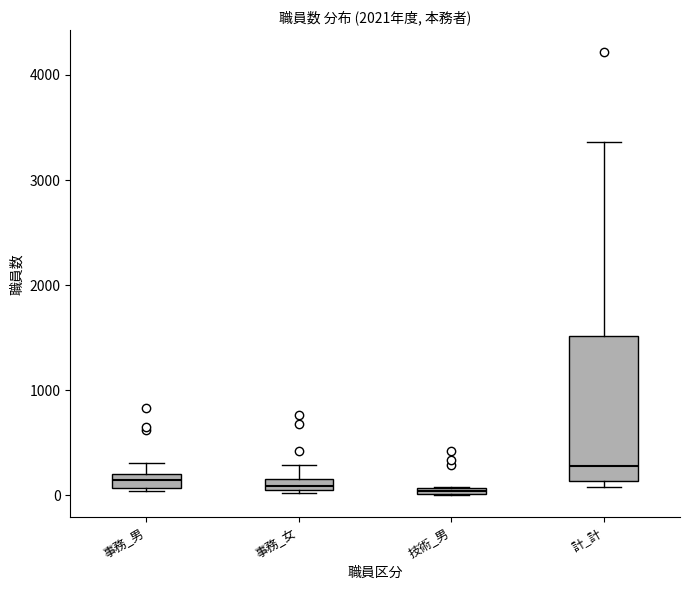

Comparing the boxes themselves (not the whiskers), which one is the tallest?

計_計